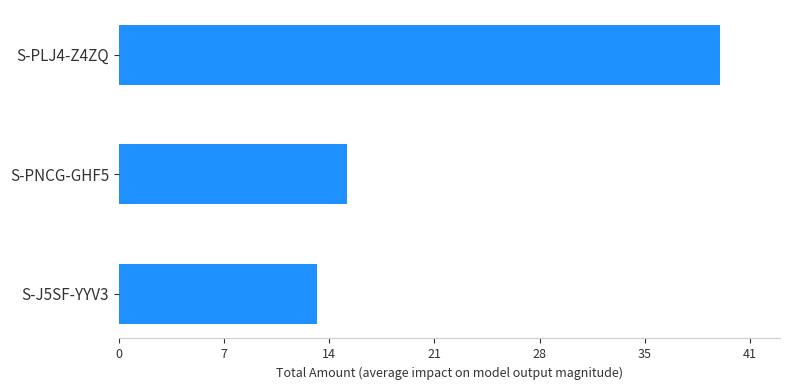

At which category does the chart reach its peak across all series?

S-PLJ4-Z4ZQ